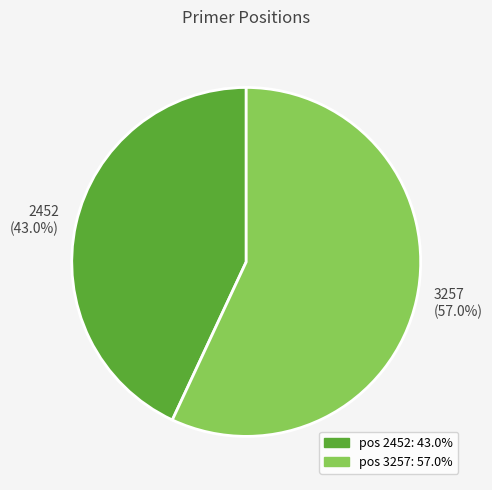

Is there any slice that represents more than half of the pie?

Yes